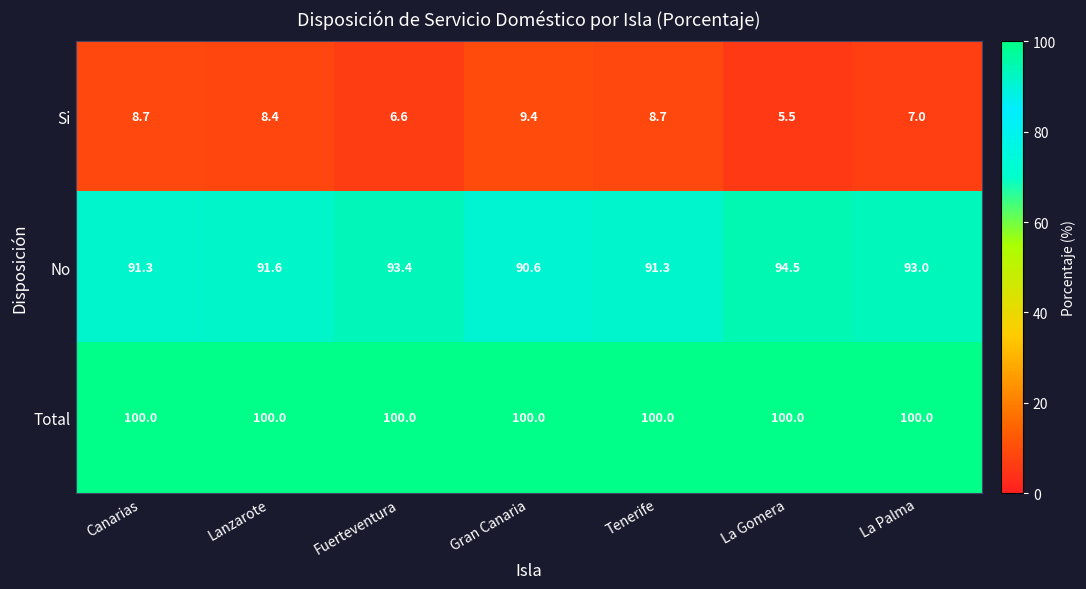

Is it true that Si equals 9.4 at Gran Canaria?

True